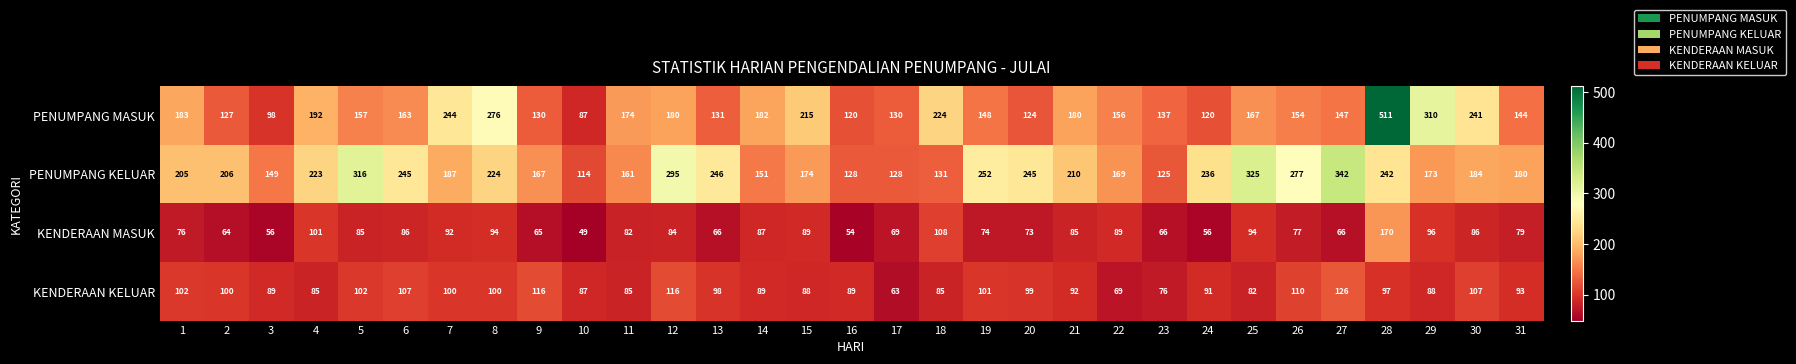

Where does the KENDERAAN MASUK series first go above 82?

4